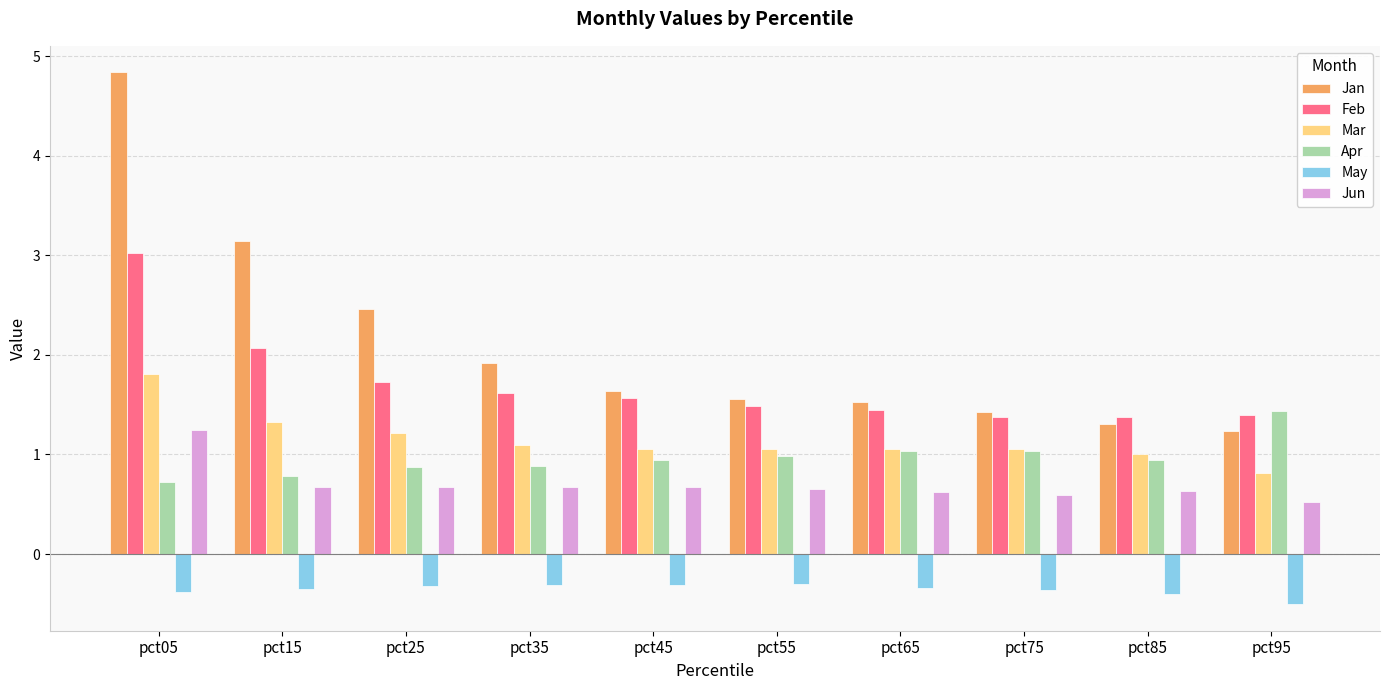

How many categories are shown in the chart?

10